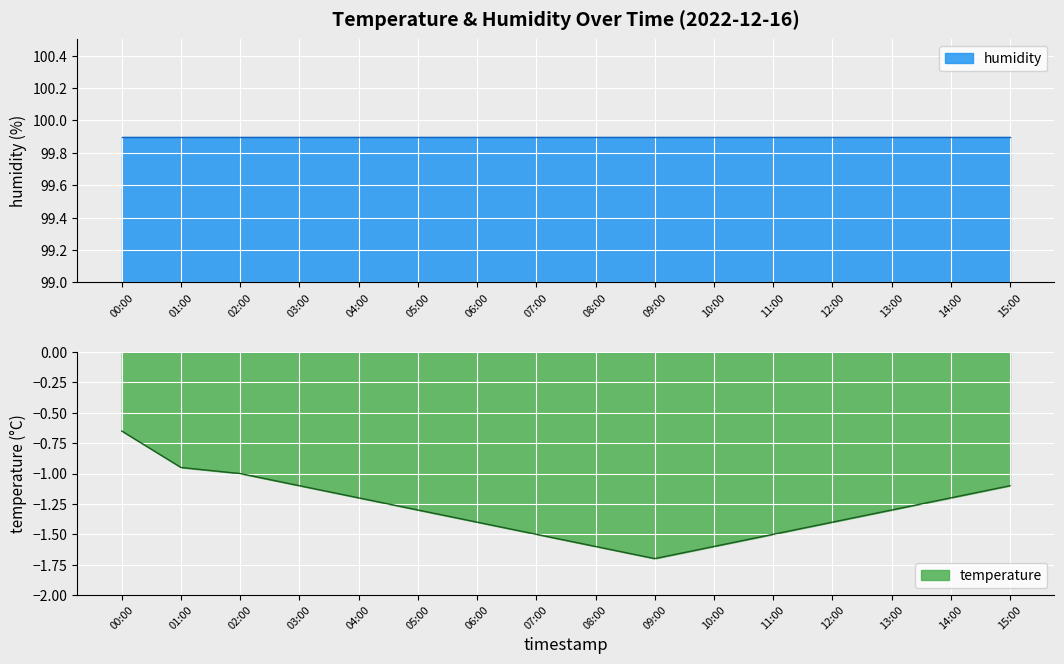

At which label is the value closest to -1?

02:00